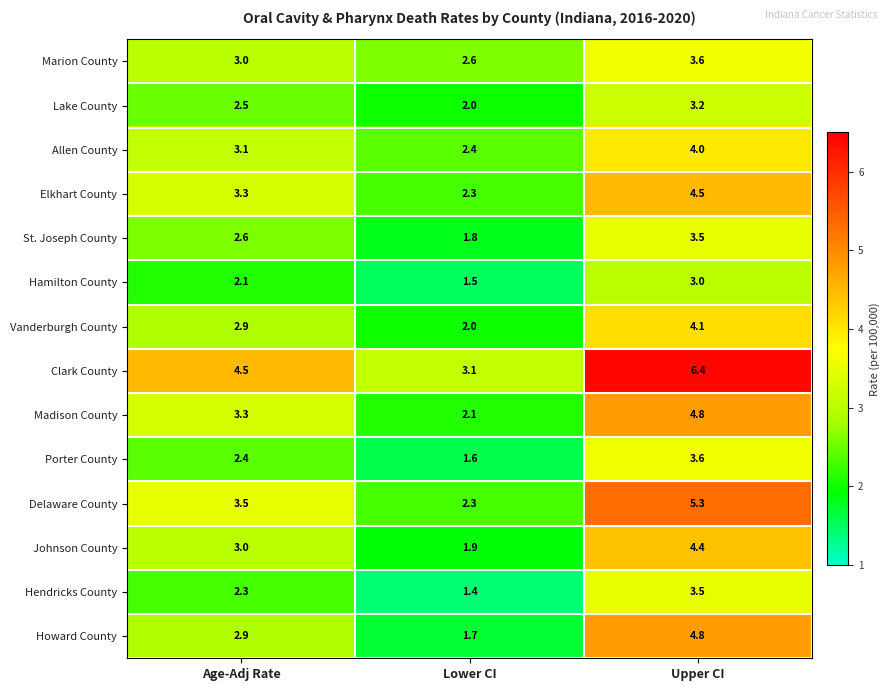

Which series has the widest spread of values?

Clark County